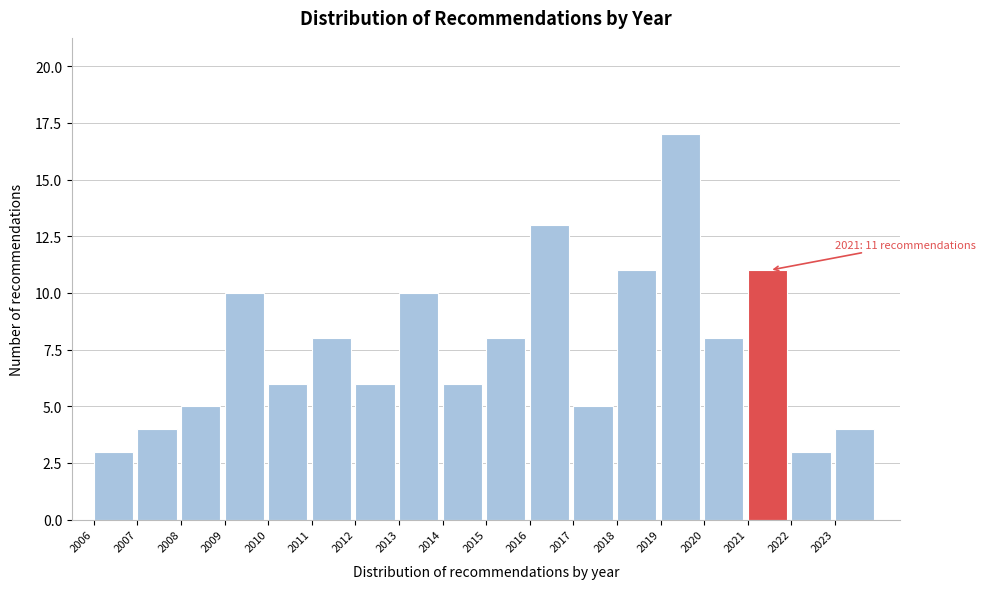

Over which range of the x-axis is the bar tallest?

2019 to 2020